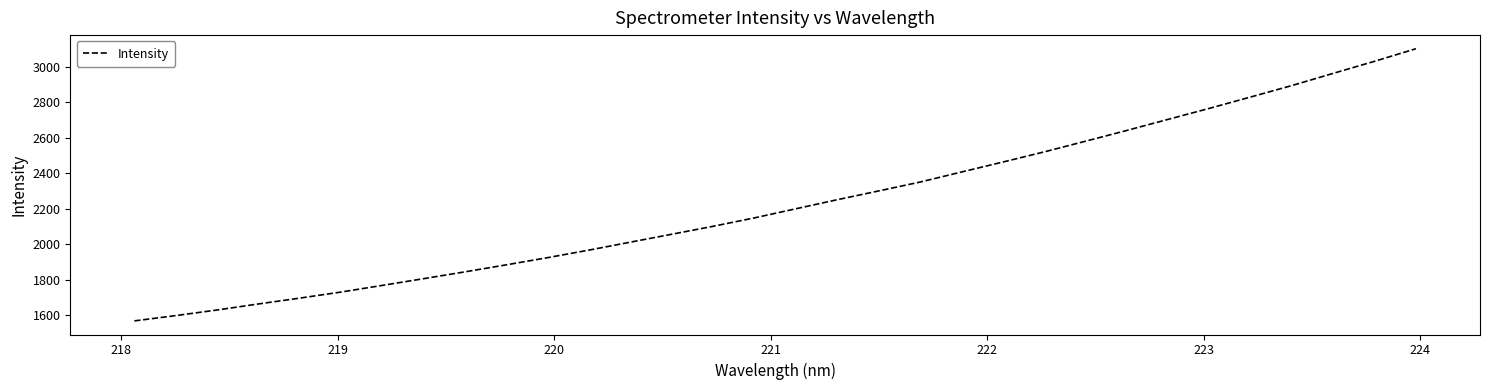

What is the smallest value displayed?

1567.4